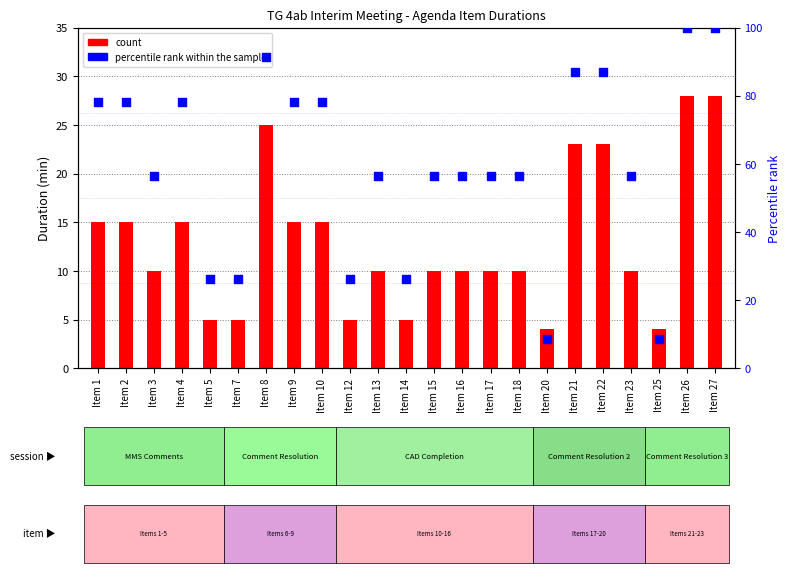

Is the value of percentile rank within the sample at Item 15 greater than the value of count at Item 15?

Yes